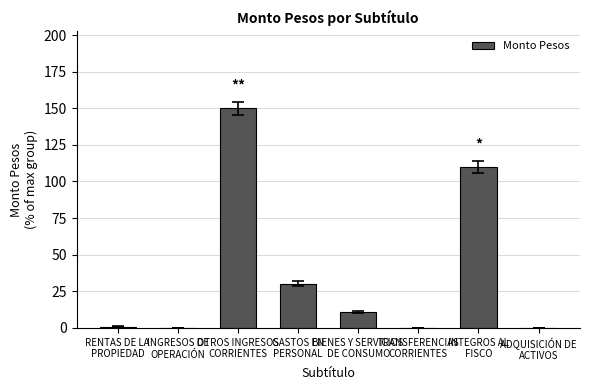

Are the bars horizontal?

No